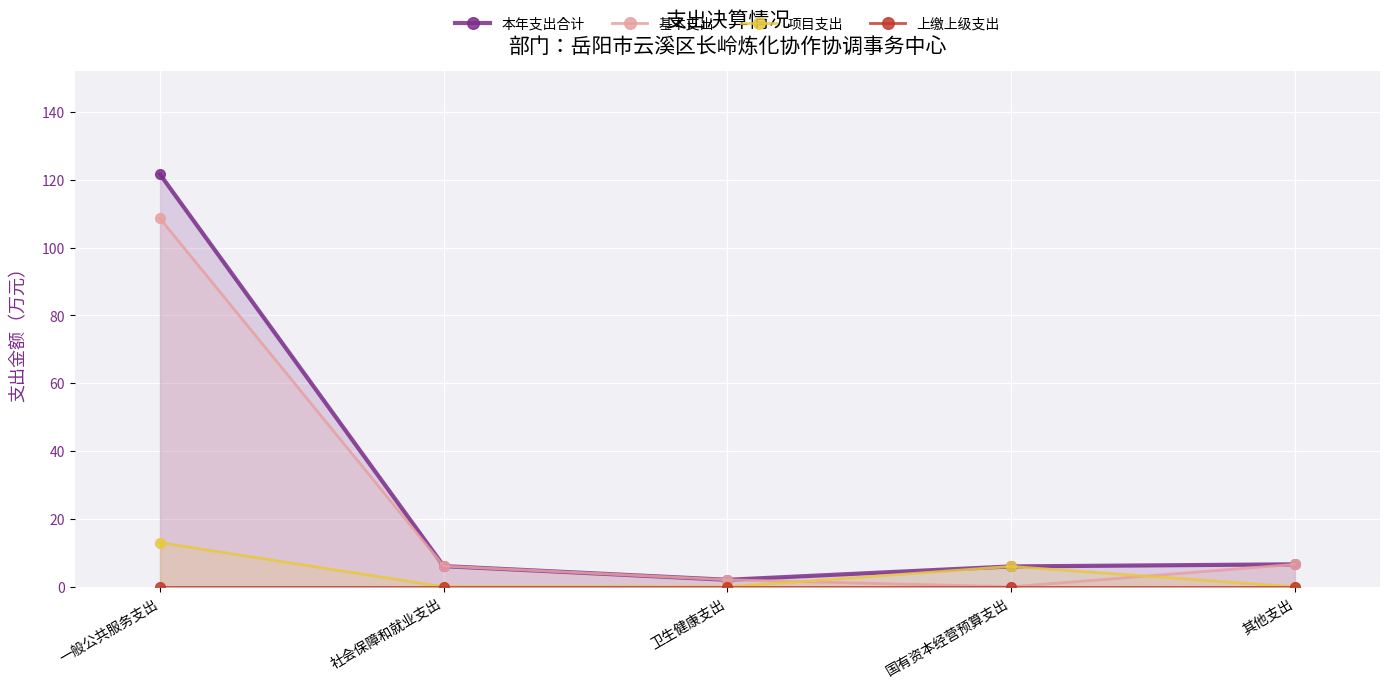

What are all the series names shown in the legend?

本年支出合计, 基本支出, 项目支出, 上缴上级支出